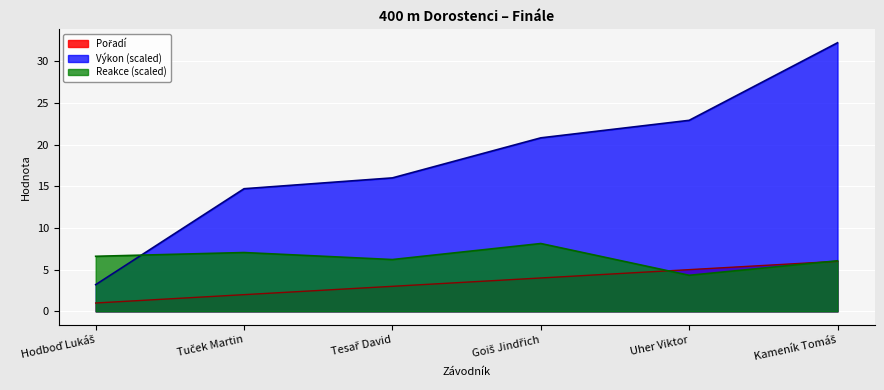

True or false: Pořadí and Výkon intersect in this chart.

False